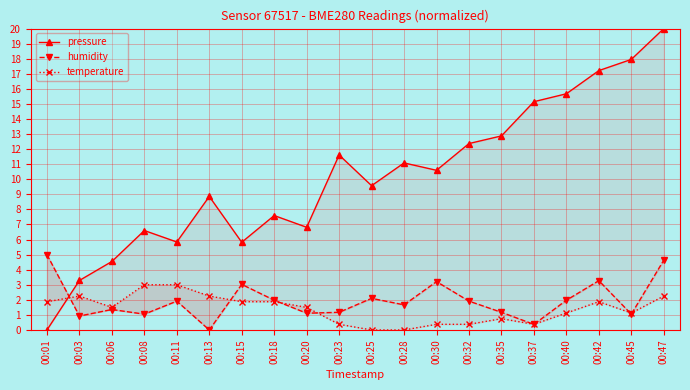

Reading left to right, list all the values displayed in this chart.

pressure: 0.0	3.3	4.5	6.6	5.8	8.9	5.8	7.6	6.8	11.6	9.6	11.1	10.6	12.4	12.9	15.1	15.7	17.2	18.0	20.0
humidity: 5.0	0.9	1.4	1.0	1.9	0.0	3.0	2.0	1.1	1.2	2.1	1.7	3.2	1.9	1.2	0.4	2.0	3.3	1.0	4.6
temperature: 1.9	2.2	1.5	3.0	3.0	2.2	1.9	1.9	1.5	0.4	0.0	0.0	0.4	0.4	0.8	0.4	1.1	1.9	1.1	2.2